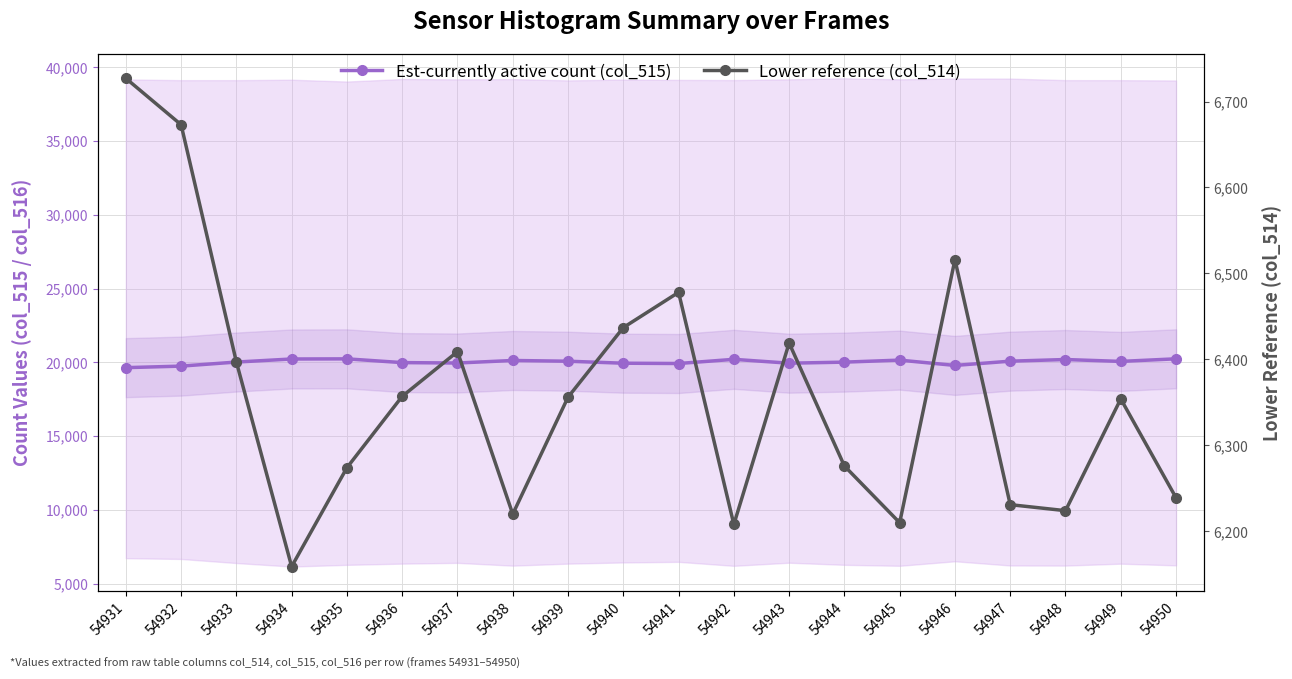

Reading right to left, transcribe all the data shown in this chart.

Est-currently active count (col_515): 54950=20237	54949=20061	54948=20189	54947=20077	54946=19789	54945=20148	54944=20012	54943=19940	54942=20202	54941=19919	54940=19939	54939=20074	54938=20124	54937=19952	54936=19980	54935=20234	54934=20225	54933=20017	54932=19742	54931=19638
Lower reference (col_514): 54950=6239	54949=6354	54948=6224	54947=6231	54946=6516	54945=6210	54944=6276	54943=6419	54942=6208	54941=6478	54940=6437	54939=6356	54938=6220	54937=6409	54936=6357	54935=6274	54934=6159	54933=6397	54932=6673	54931=6727